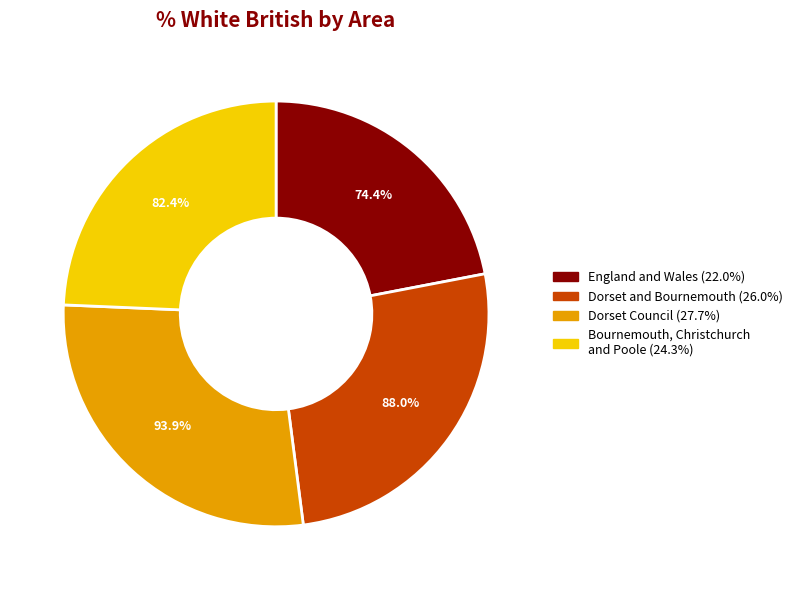

Rank the categories by value from lowest to highest.

England and Wales, Bournemouth, Christchurch and Poole, Dorset and Bournemouth, Dorset Council